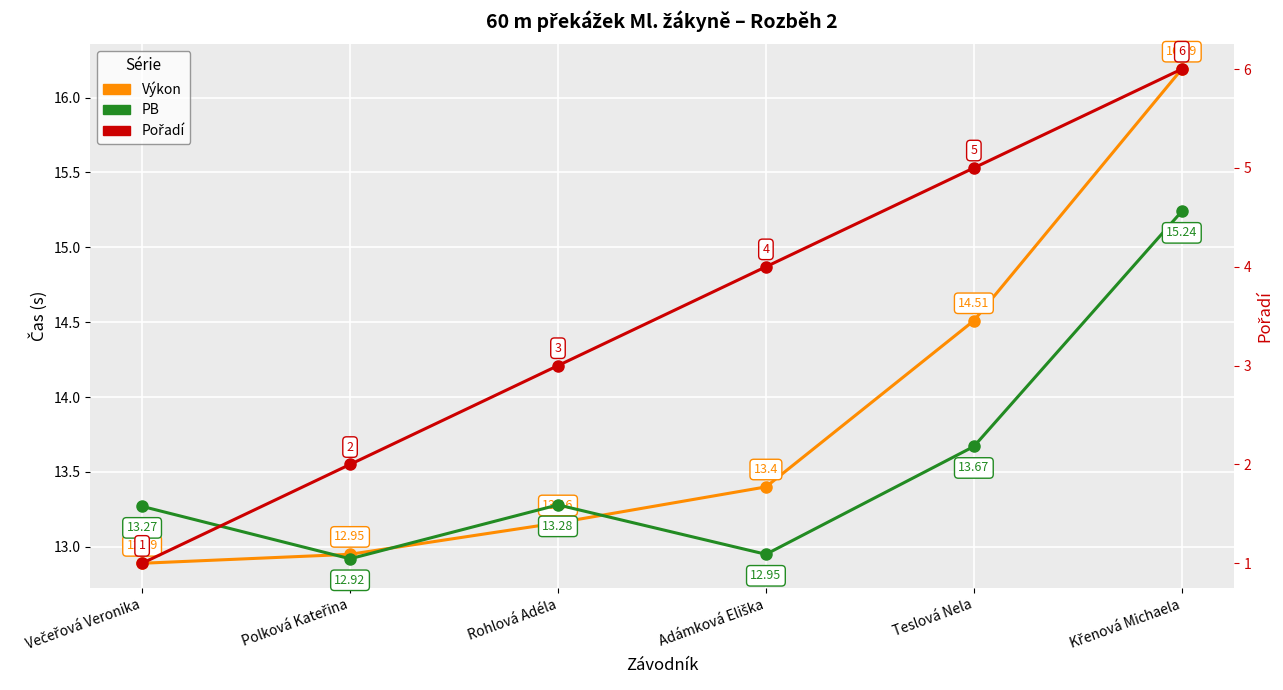

Does the chart display data point markers on the line(s)?

Yes